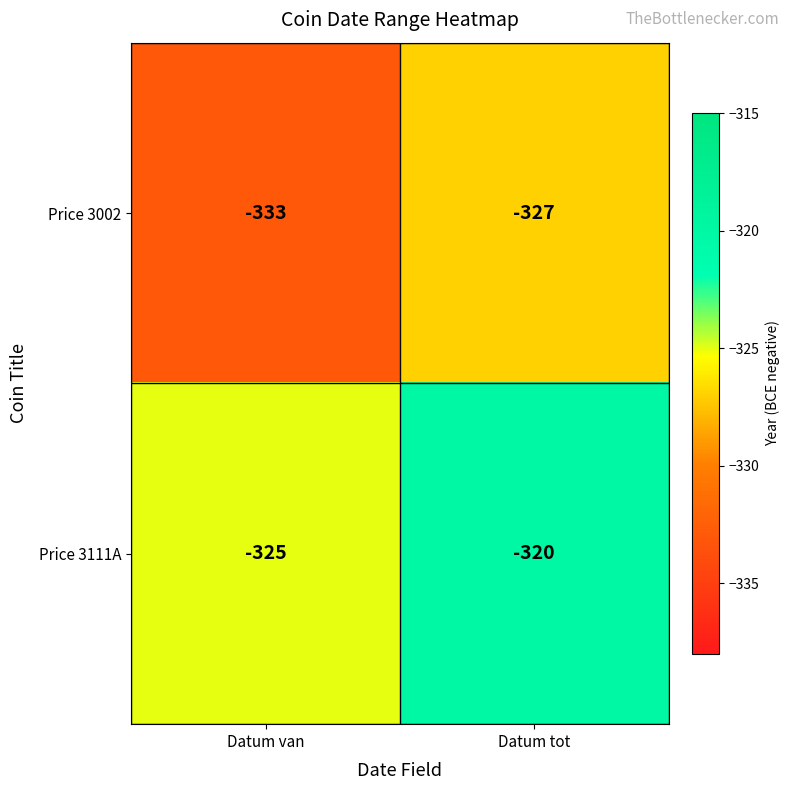

Is it true that Price 3111A equals -320 at Datum tot?

True